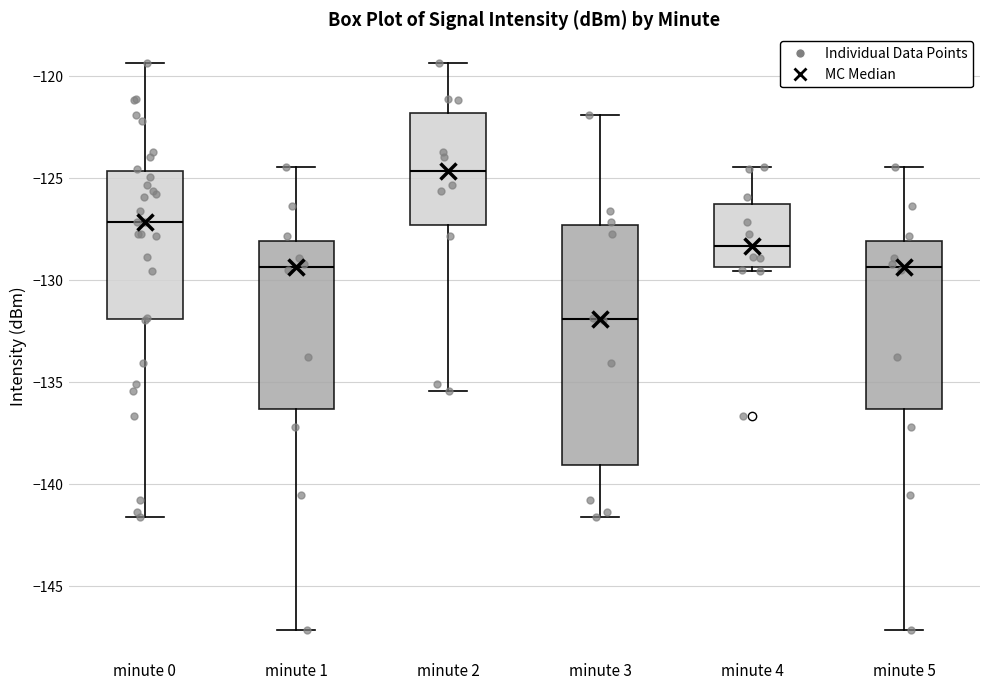

Where is the lower edge of the box for minute 1 on the y-axis? The values are not printed on the chart, so give them approximately, as read against the axis.

-136.5